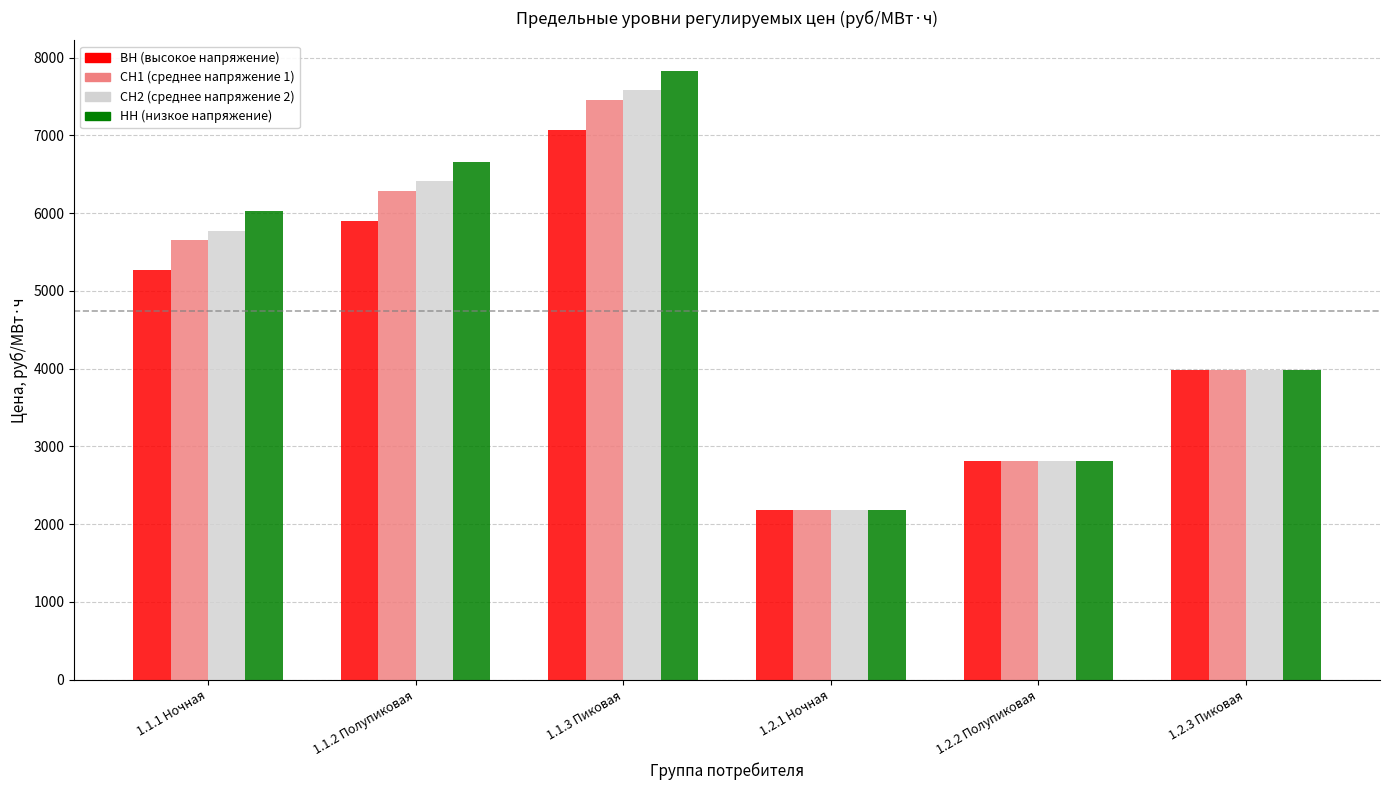

Which category has the highest value across all series?

1.1.3 Пиковая